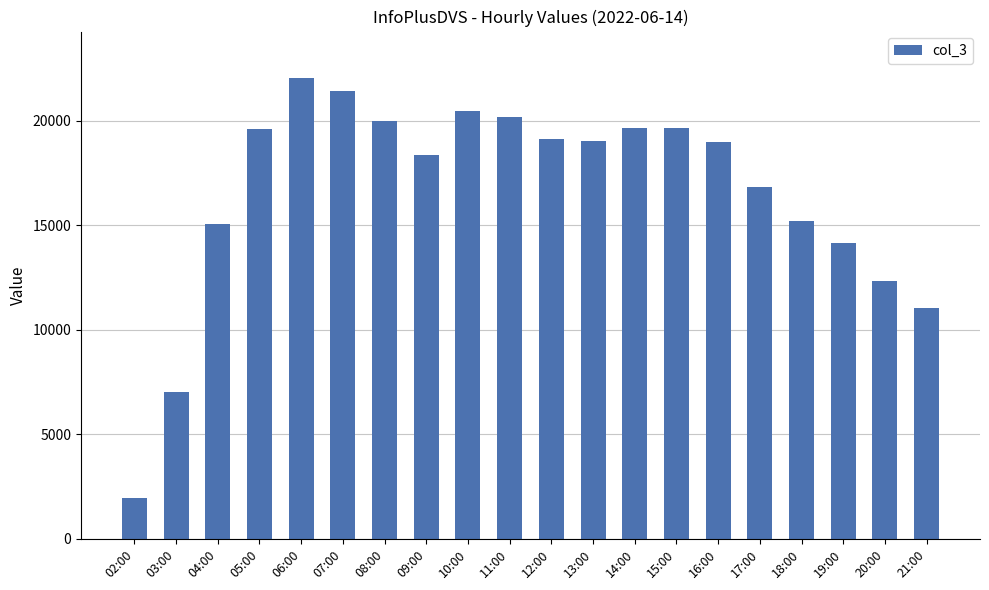

What is the difference between the maximum and minimum values?

20117